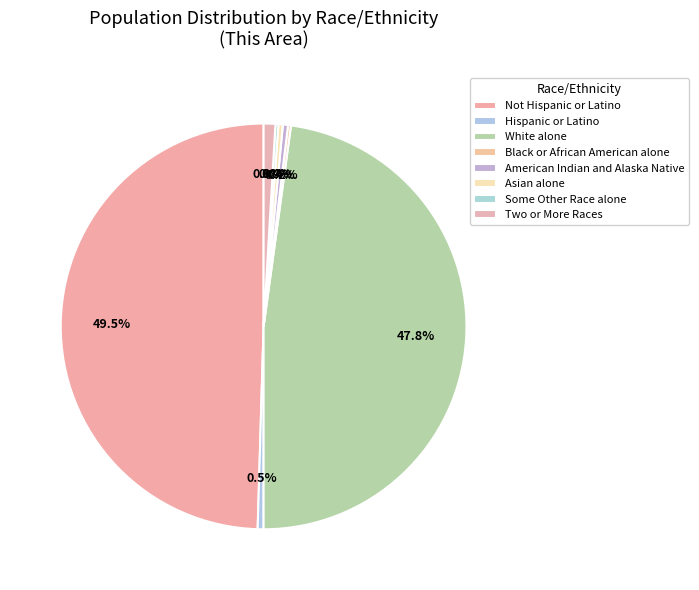

Rank the categories by value from lowest to highest.

Black or African American alone, Some Other Race alone, Asian alone, American Indian and Alaska Native, Hispanic or Latino, Two or More Races, White alone, Not Hispanic or Latino